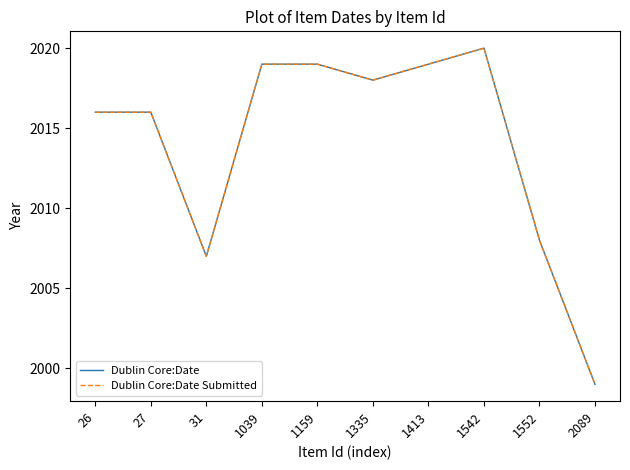

True or false: Dublin Core:Date Submitted and Dublin Core:Date cross at least once.

False